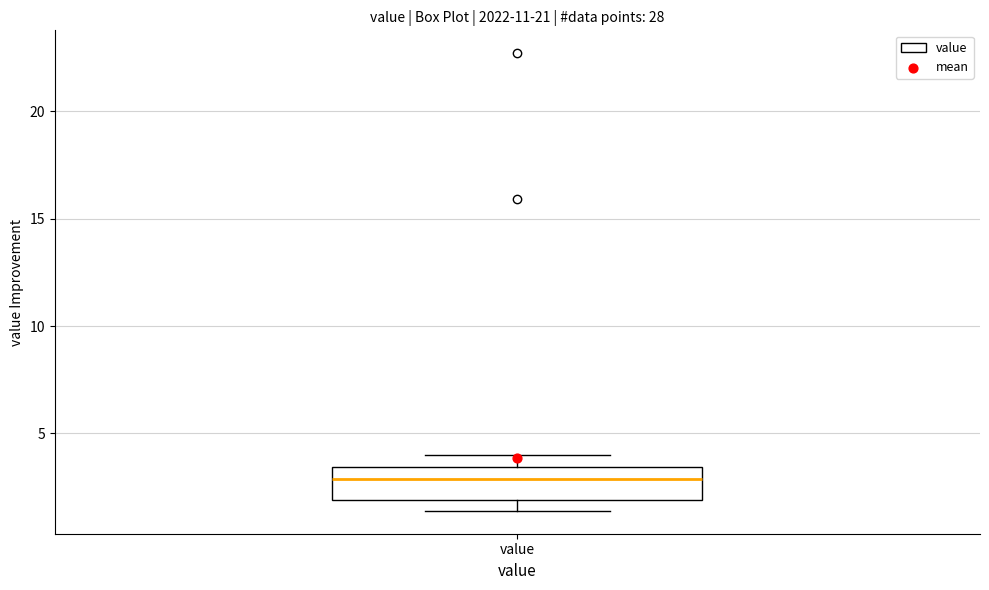

Read this box plot against the y-axis: the position of the median line, the range covered by the box, and the ends of both whiskers. The values are not printed on the chart, so give them approximately, as read against the axis.

median 3.0, box 2.0 to 3.5, whiskers 1.5 to 4.0